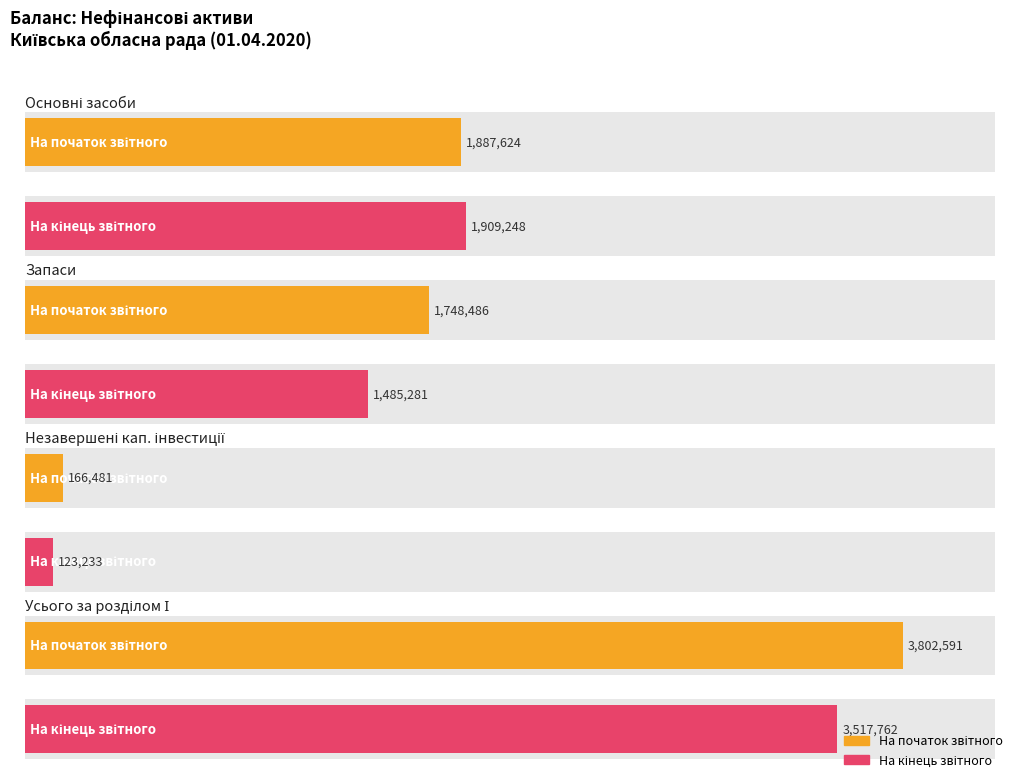

What is the spread (max minus min) of values at Усього за розділом І (Нефінансові активи)?

284829